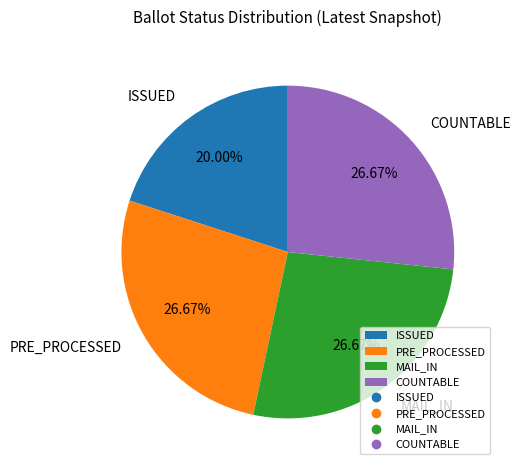

What is the smallest slice in the pie chart?

ISSUED